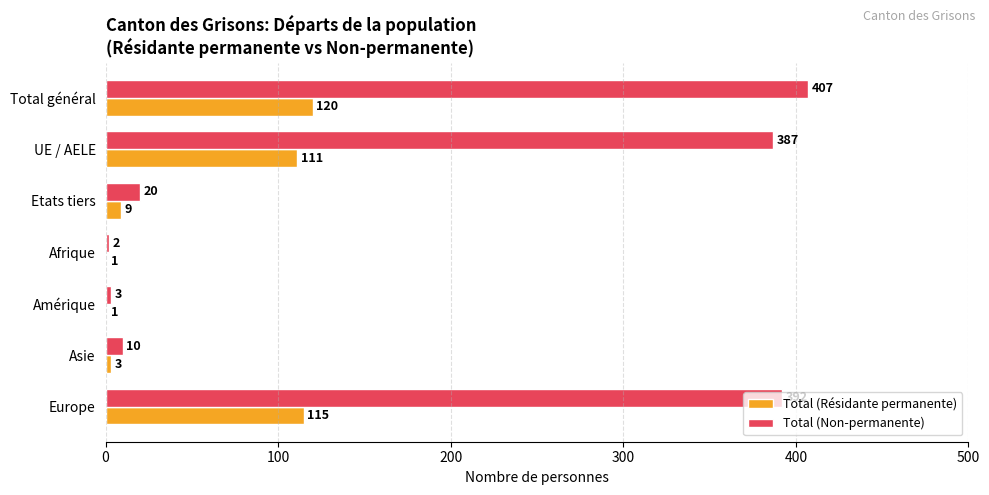

What is the sum of the Total (Résidante permanente) values at Asie and Total général?

123